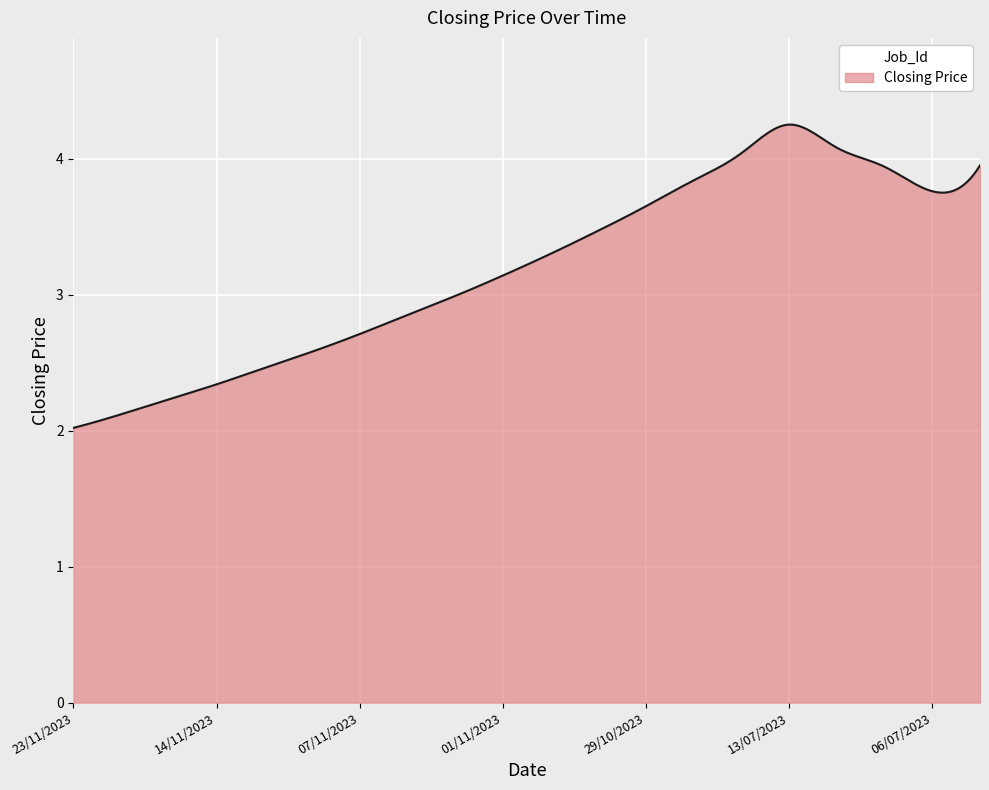

Does the chart display data point markers on the line(s)?

No